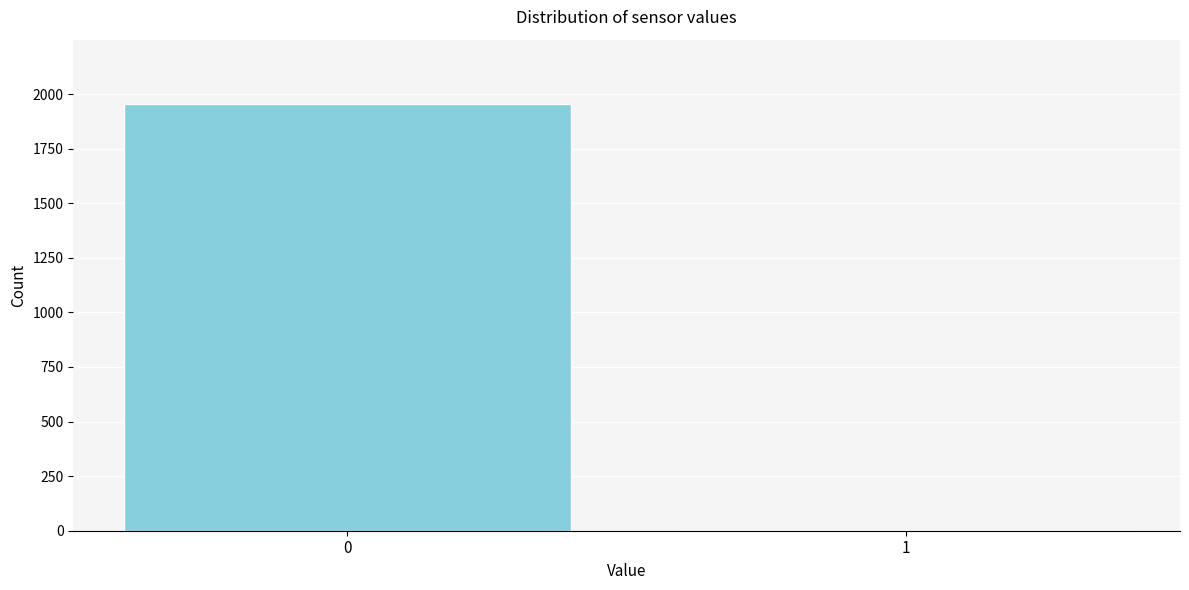

Reading left to right, transcribe all the data shown in this chart.

0=1956	1=1